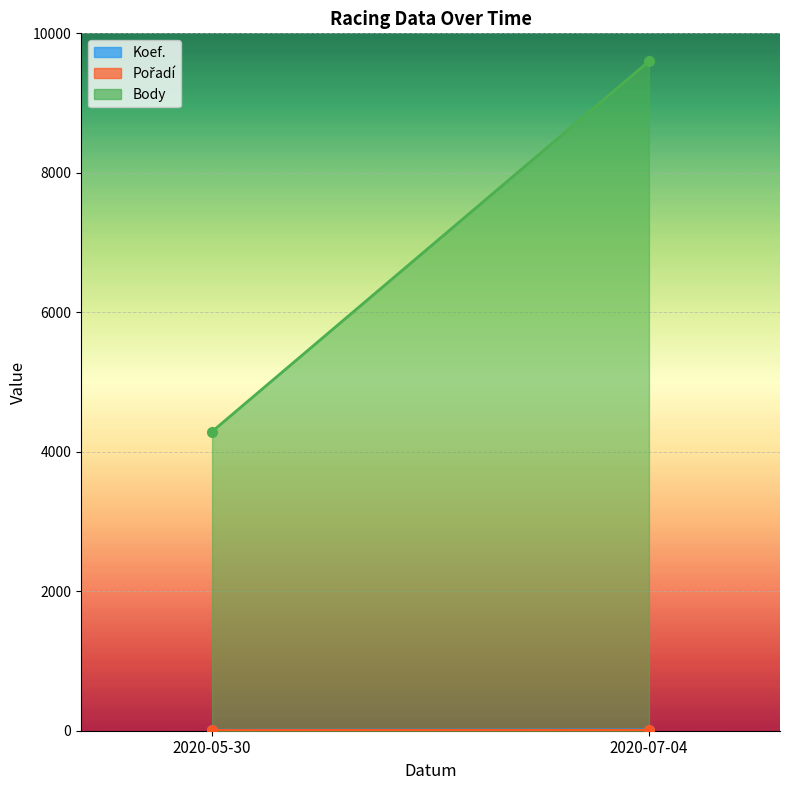

What is the label of the 2nd point from the right?

2020-05-30